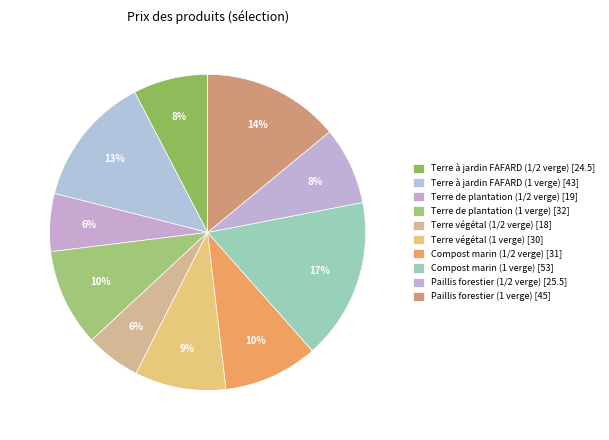

Is it true that Paillis forestier (1 verge) is 27% of the pie?

False